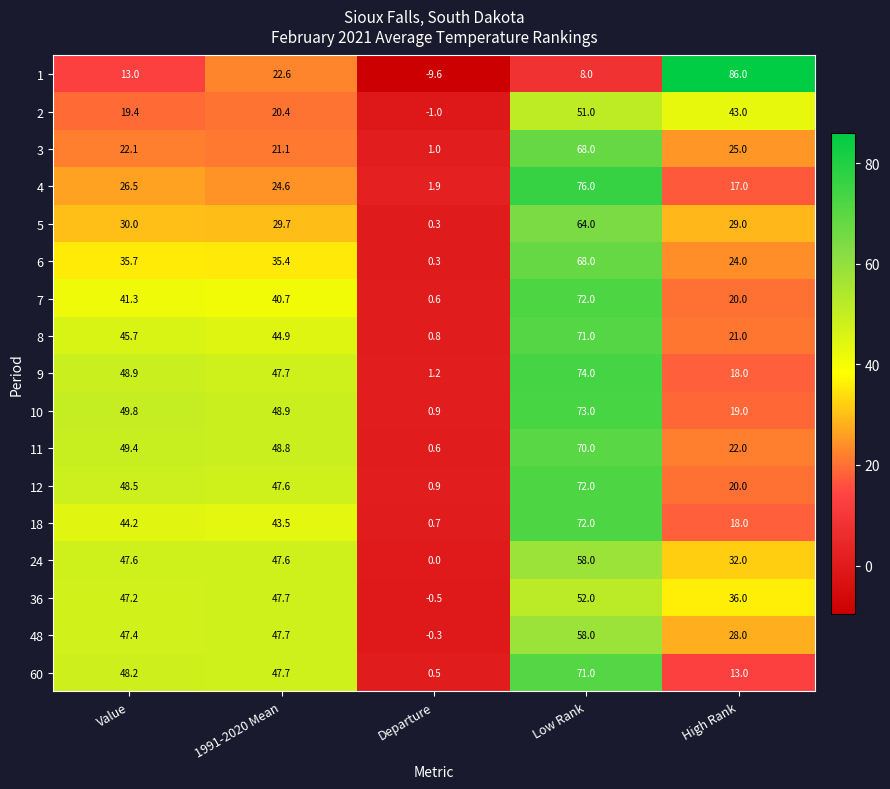

Between Value and Low Rank, which series saw the biggest shift?

4